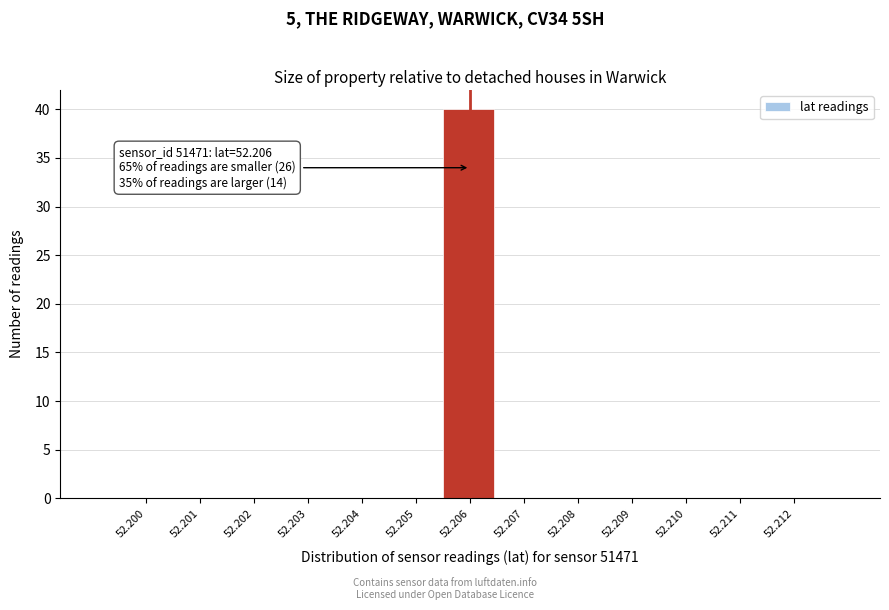

Reading left to right, list all the values displayed in this chart.

52.200=0	52.201=0	52.202=0	52.203=0	52.204=0	52.205=0	52.206=40	52.207=0	52.208=0	52.209=0	52.210=0	52.211=0	52.212=0